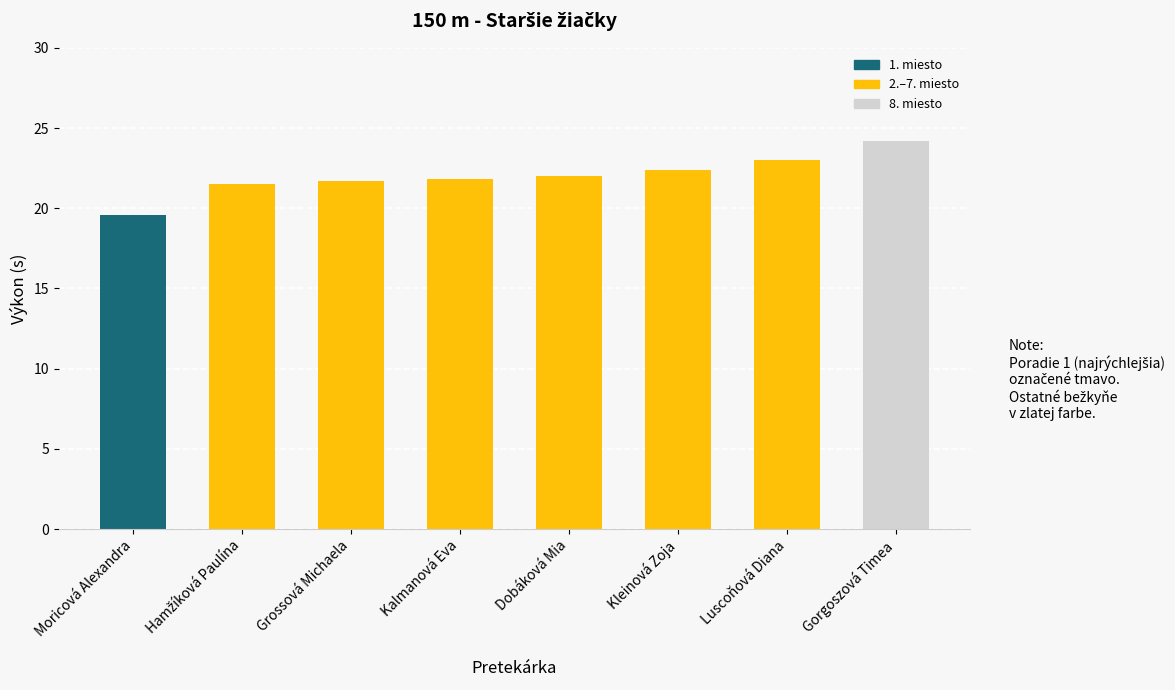

Which category has the lowest value across all series?

Moricová Alexandra